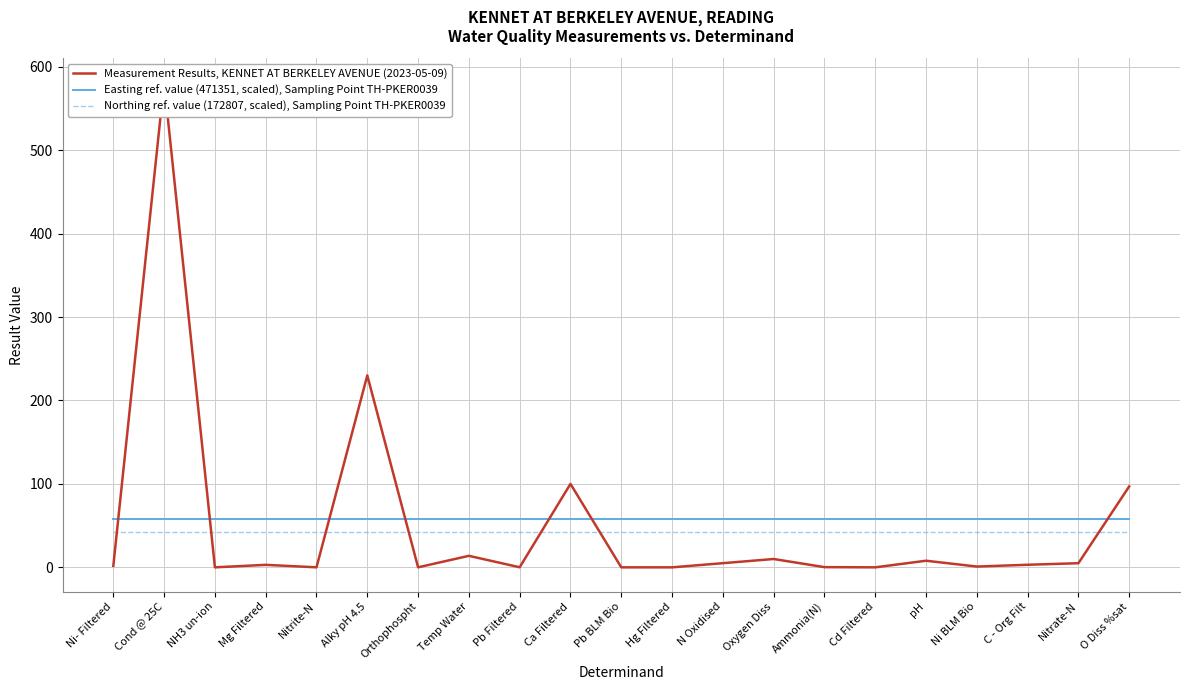

At which label is Measurement Results, KENNET AT BERKELEY AVENUE (2023-05-09) closest to 290?

Alky pH 4.5